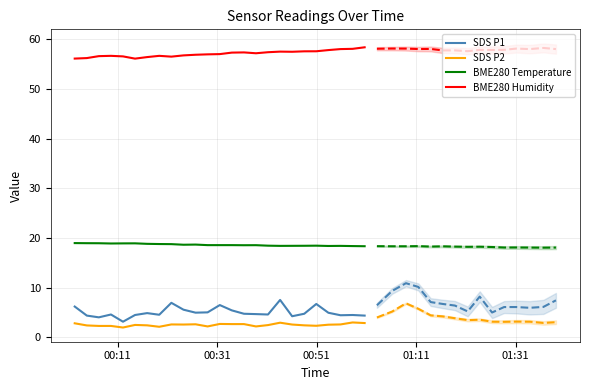

What is the lowest value of the BME280 Humidity series?

56.1